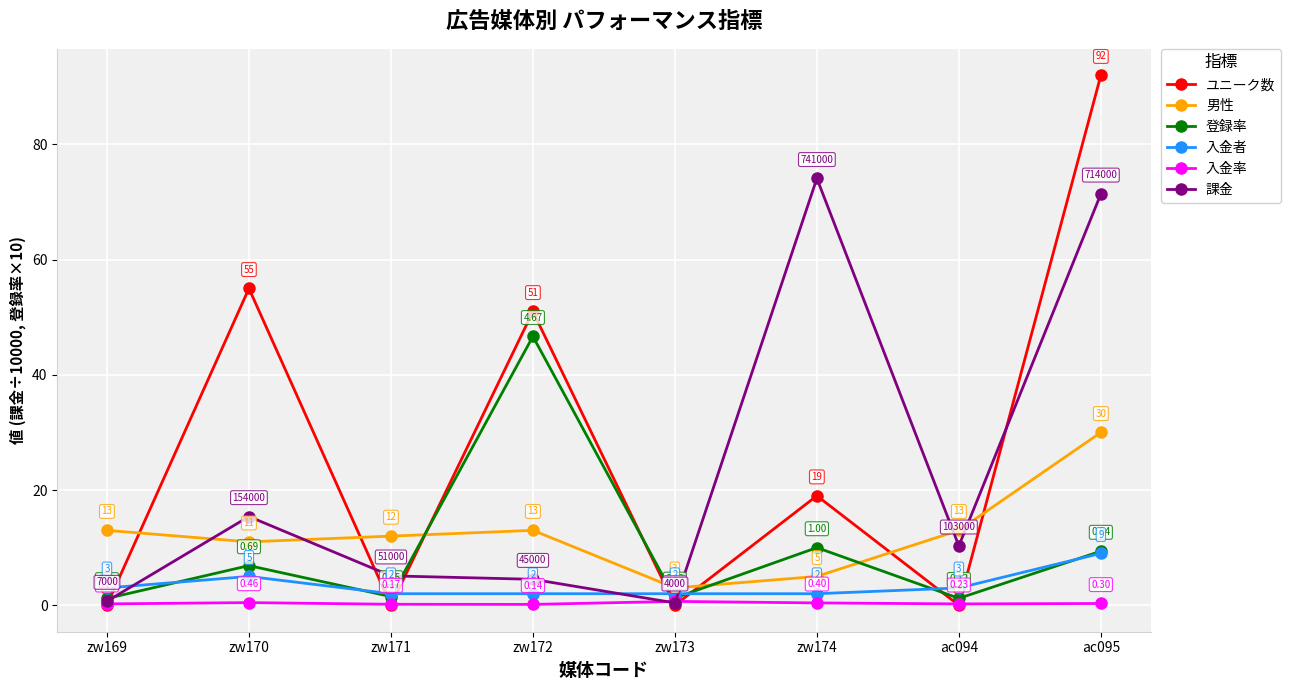

What position from the right is zw171?

6